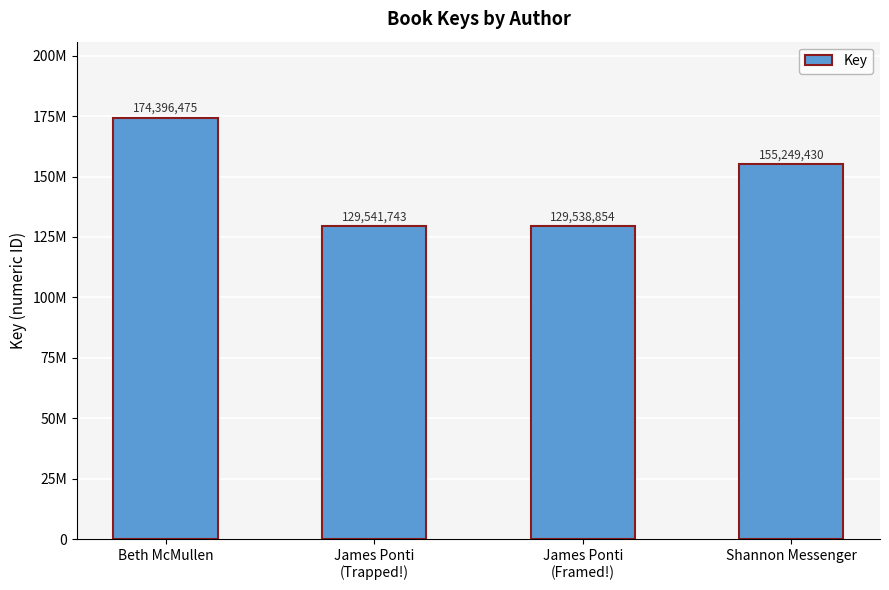

True or false: the data shows 282447168 at Beth McMullen.

False